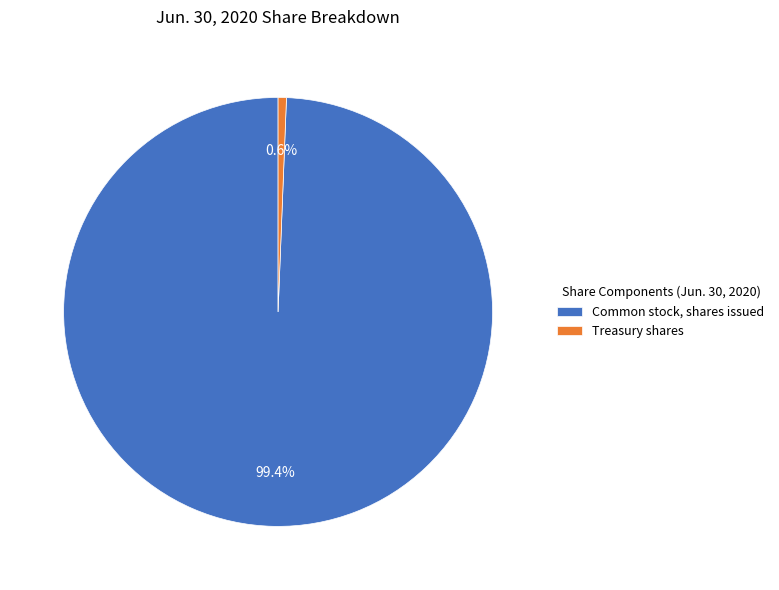

How many slices are in this pie chart?

2